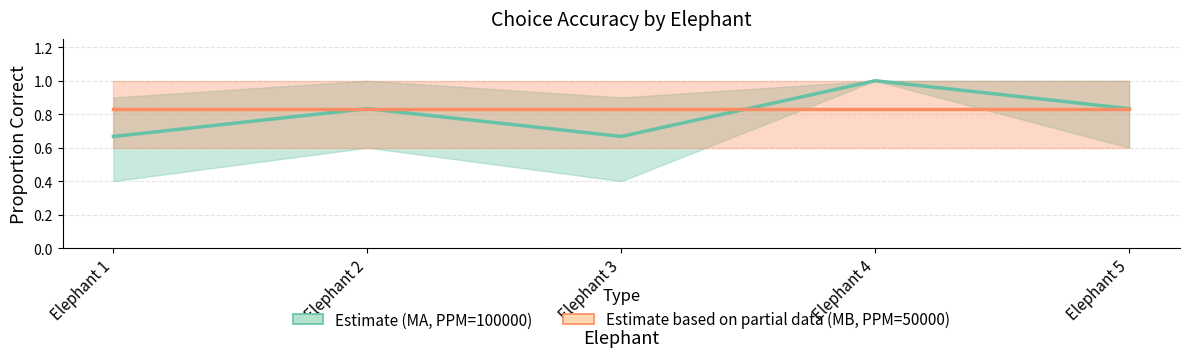

What is the difference between the Correct (MA, PPM=100000) values at Elephant 4 and Elephant 2?

0.2